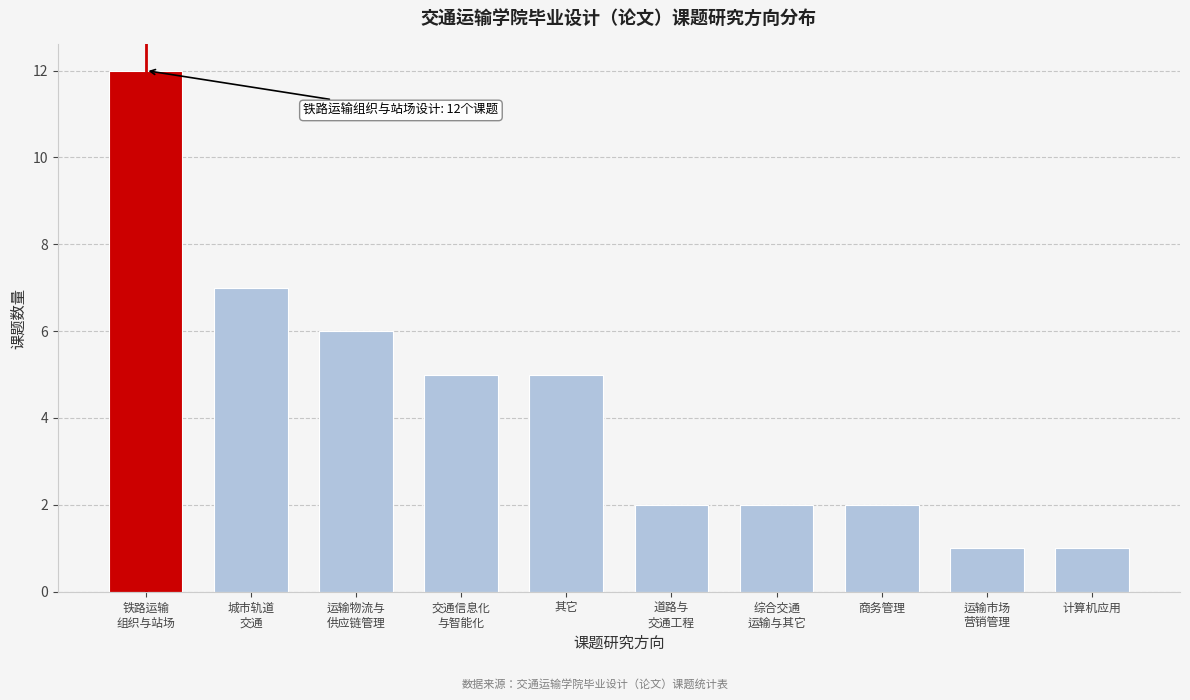

Reading left to right, extract all data points from this chart.

12	7	6	5	5	2	2	2	1	1